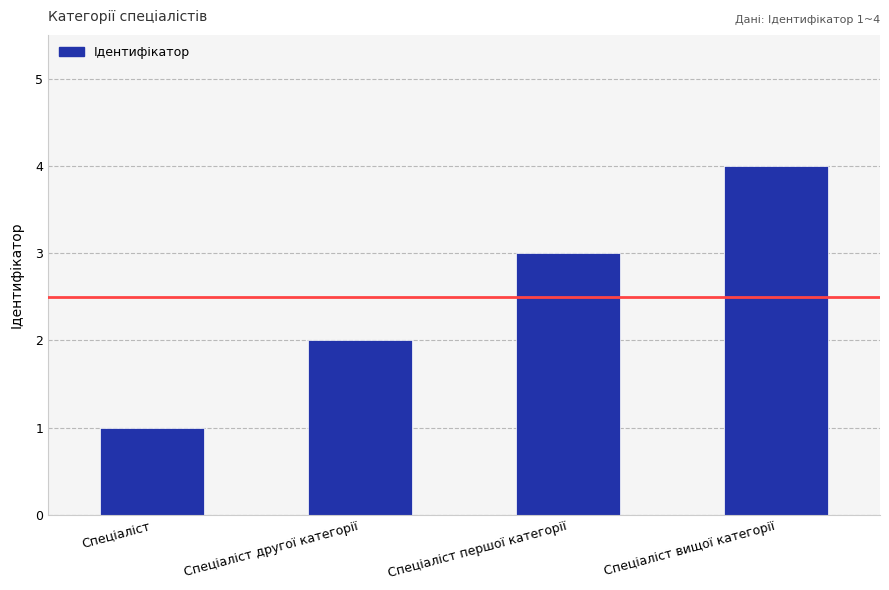

Which has a higher value, Спеціаліст першої категорії or Спеціаліст?

Спеціаліст першої категорії